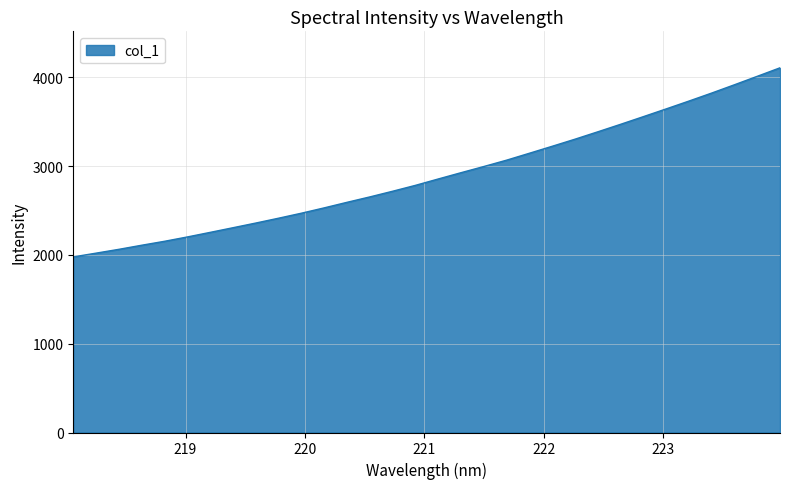

What is the difference between the maximum and minimum values?

2130.4